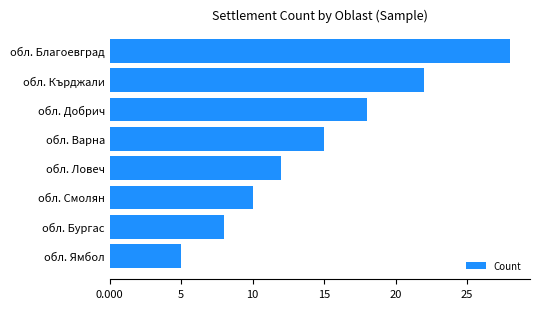

What is the sum of all values?

118